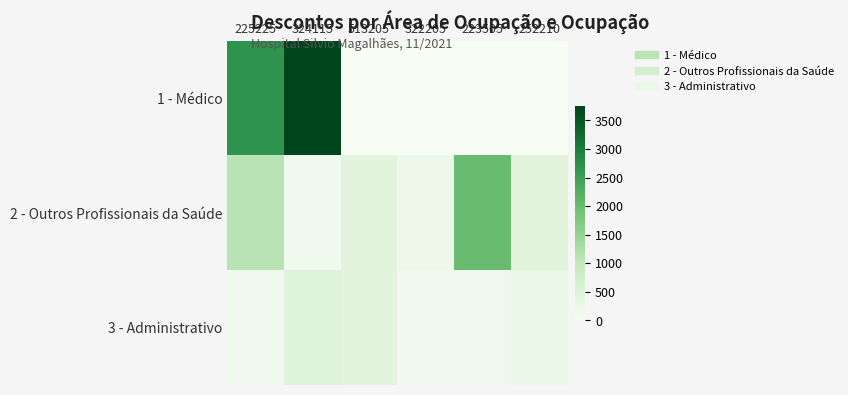

At how many categories does at least one series exceed 401?

5